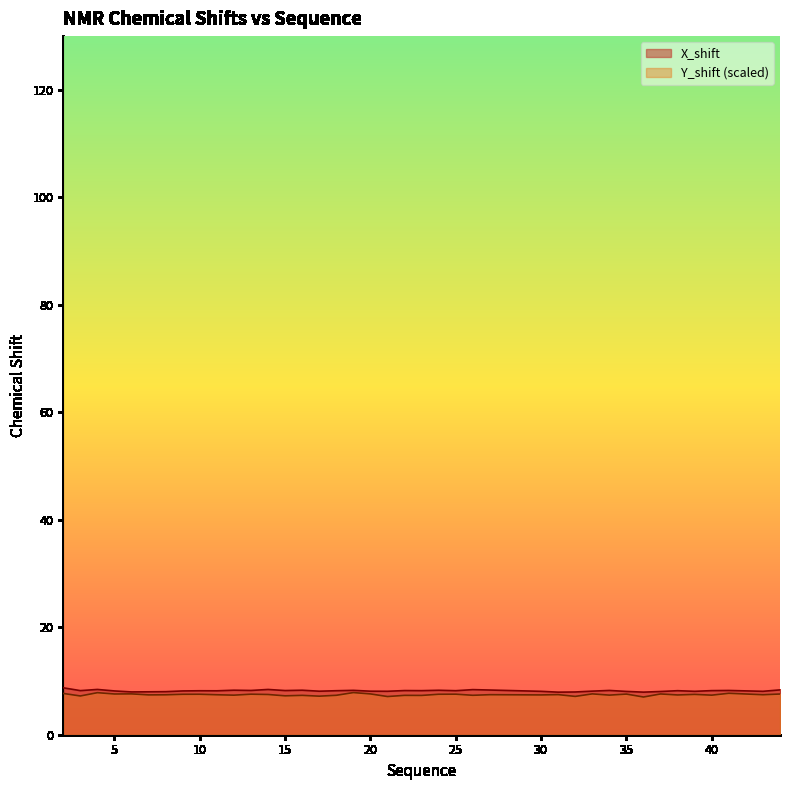

What is the average value of the Y_shift series?

7.4